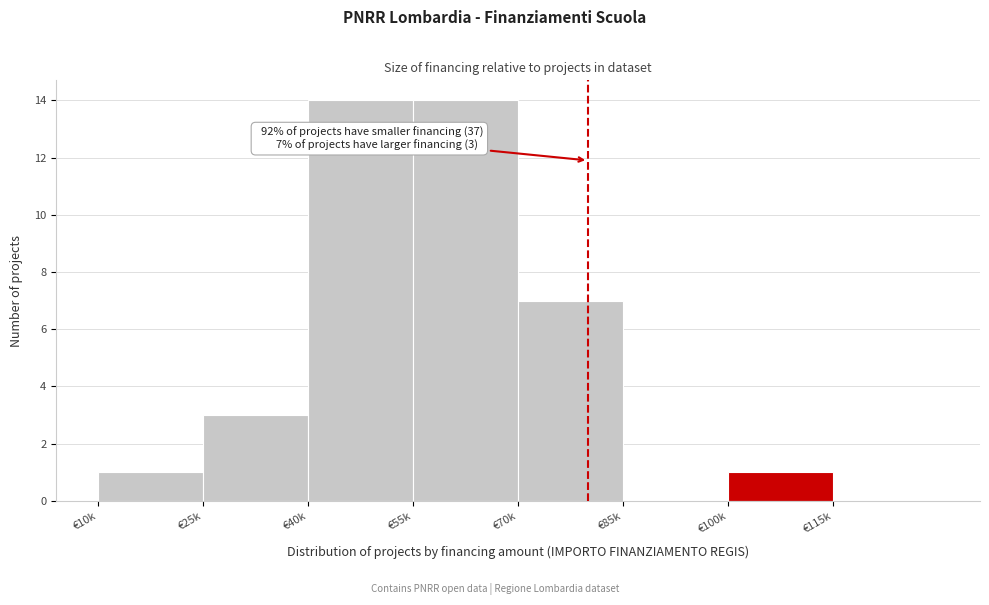

Reading left to right, transcribe all the data shown in this chart.

€10k=1	€25k=3	€40k=14	€55k=14	€70k=7	€85k=0	€100k=1	€115k=0